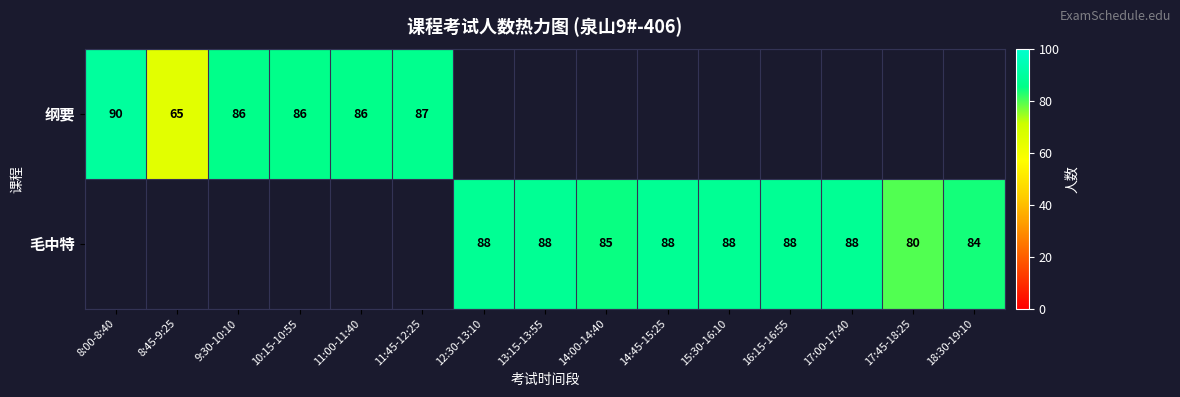

Is it true that 毛中特 equals 88 at 13:15-13:55?

True